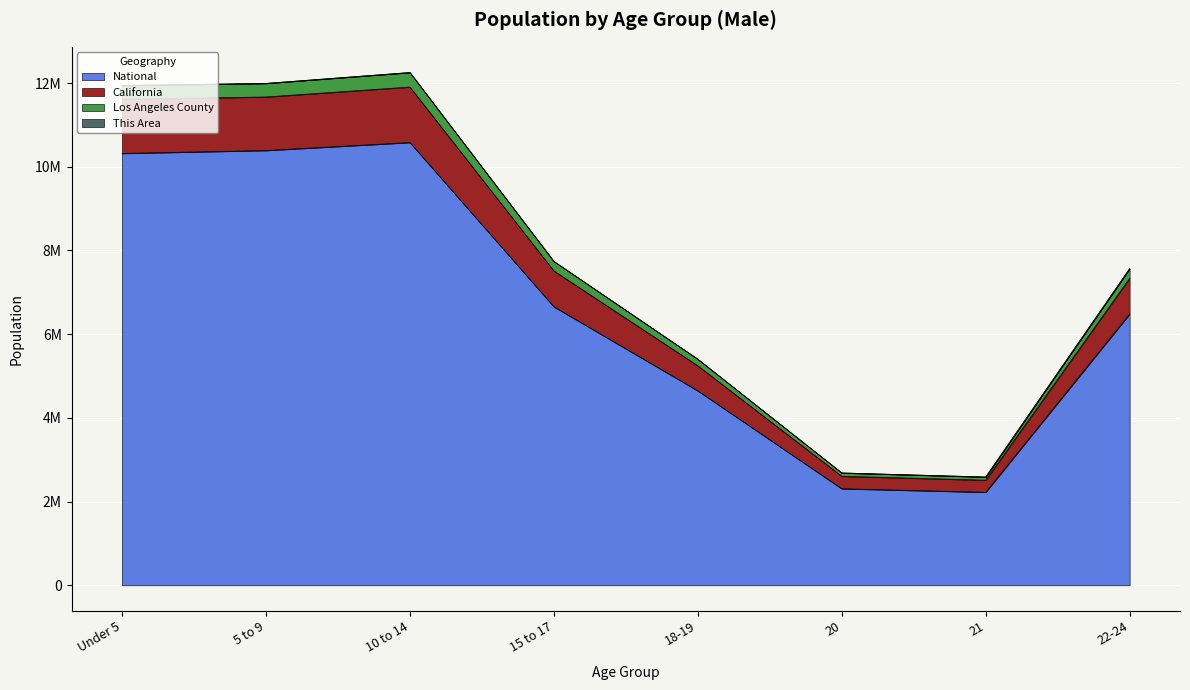

At which label does California first exceed 7740372?

Under 5